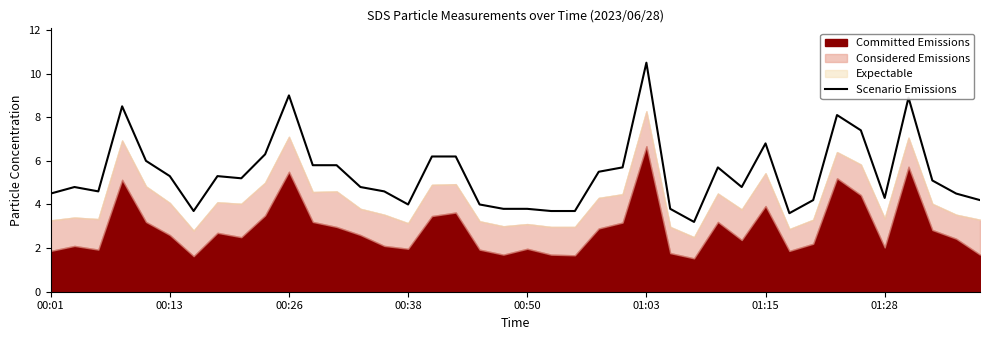

Is it true that the value at 00:01 is 1.5?

False